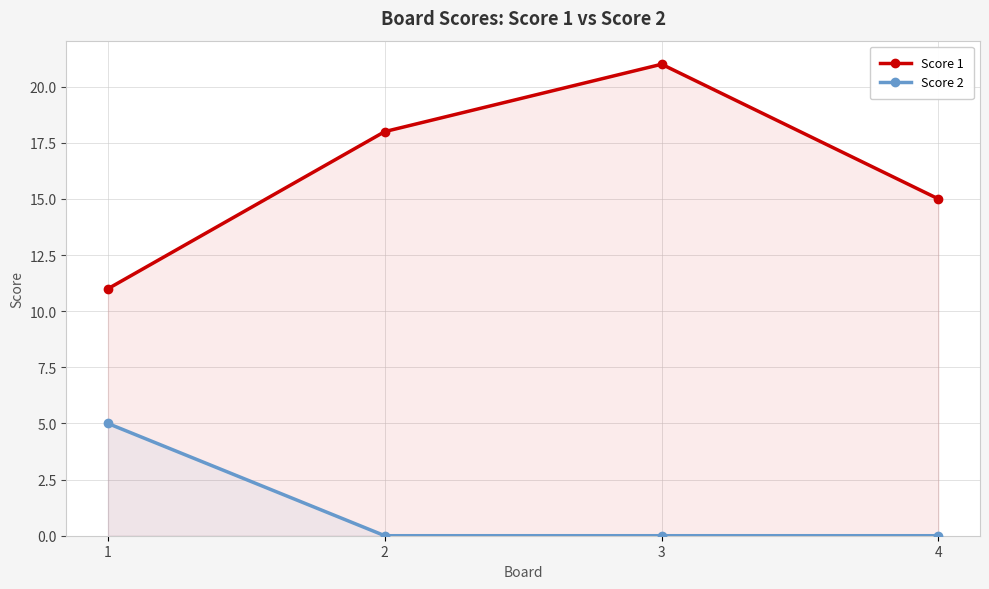

What is the maximum value shown in the chart?

21